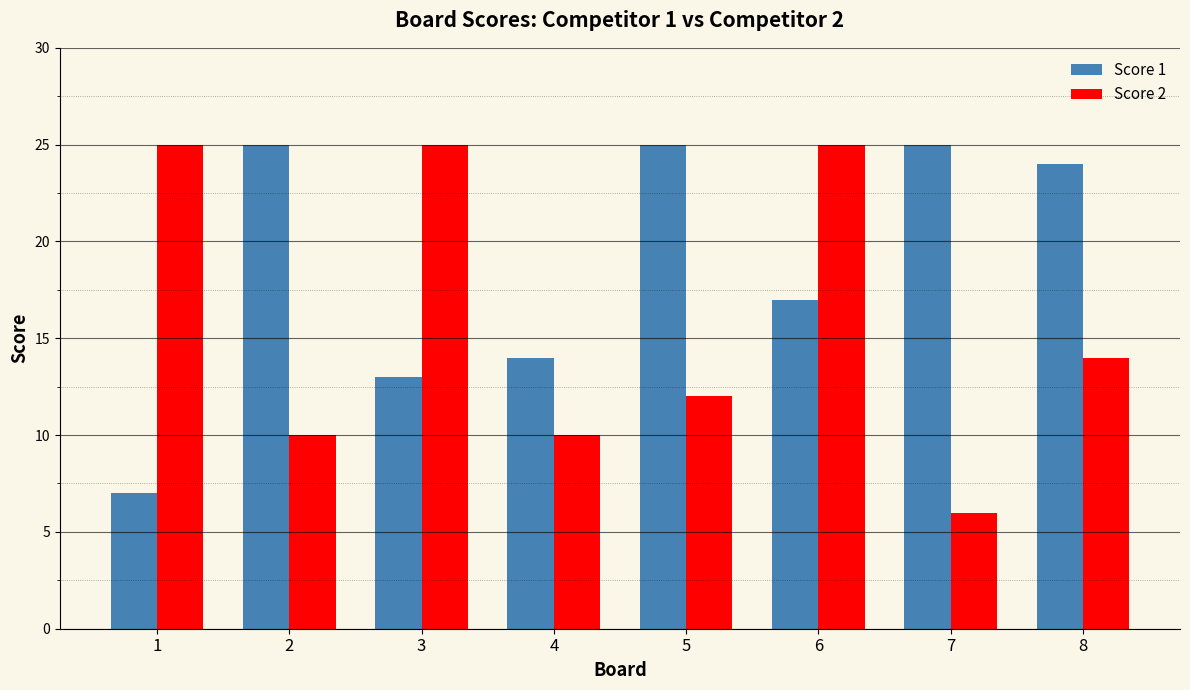

The Score 2 series shows 6 at 7. True or false?

True